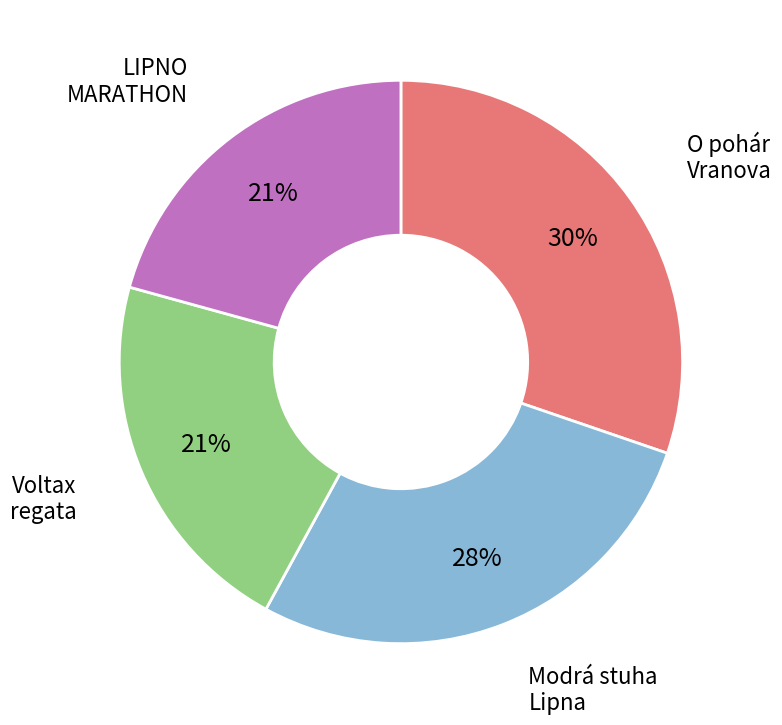

How many segments does this pie chart have?

4